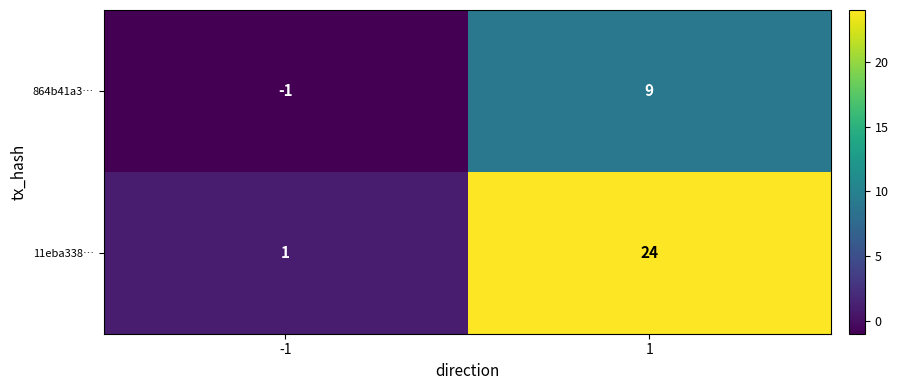

What is the maximum value shown in the chart?

24